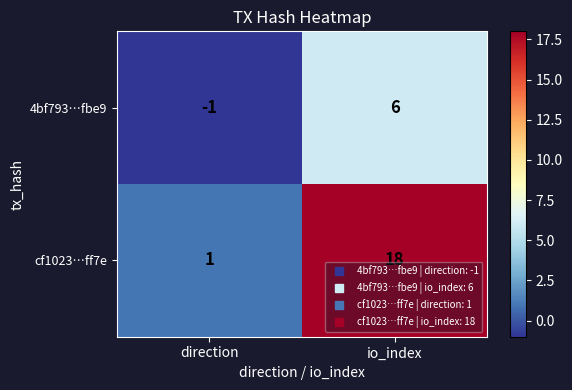

List the labels in order of cf1023…ff7e value, smallest first.

direction, io_index